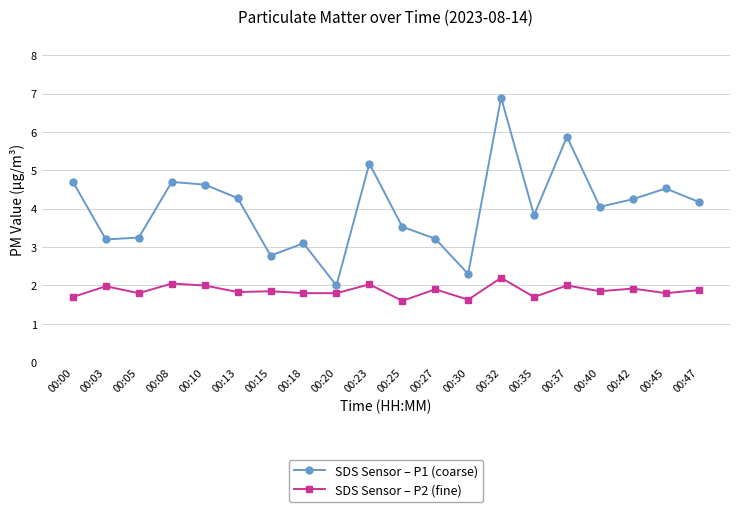

Is it true that SDS Sensor – P1 (coarse) equals 4.7 at 00:08?

True